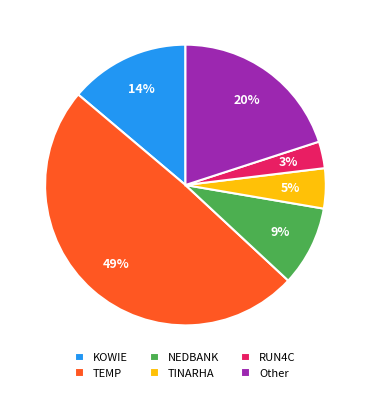

Does RUN4C account for over 50% of the chart?

No